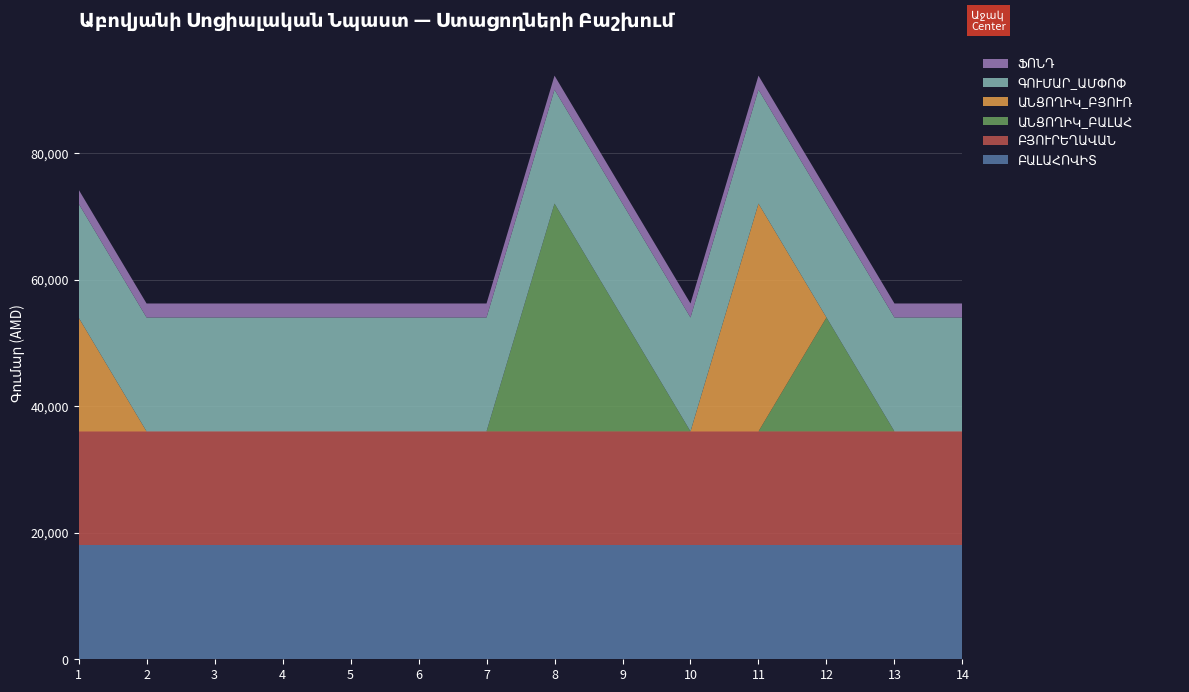

Reading left to right, what are all the values shown in this chart?

ԲԱԼԱՀՈՎԻՏ: 1=18000	2=18000	3=18000	4=18000	5=18000	6=18000	7=18000	8=18000	9=18000	10=18000	11=18000	12=18000	13=18000	14=18000
ԲՅՈՒՐԵՂԱՎԱՆ: 1=18000	2=18000	3=18000	4=18000	5=18000	6=18000	7=18000	8=18000	9=18000	10=18000	11=18000	12=18000	13=18000	14=18000
ԱՆՑՈՂԻԿ_ԲԱԼԱՀ: 1=0	2=0	3=0	4=0	5=0	6=0	7=0	8=36000	9=18000	10=0	11=0	12=18000	13=0	14=0
ԱՆՑՈՂԻԿ_ԲՅՈՒՌ: 1=18000	2=0	3=0	4=0	5=0	6=0	7=0	8=0	9=0	10=0	11=36000	12=0	13=0	14=0
ԳՈՒՄԱՐ_ԱՄՓՈՓ: 1=18000	2=18000	3=18000	4=18000	5=18000	6=18000	7=18000	8=18000	9=18000	10=18000	11=18000	12=18000	13=18000	14=18000
ՖՈՆԴ: 1=2213	2=2213	3=2213	4=2213	5=2213	6=2213	7=2213	8=2213	9=2213	10=2213	11=2214	12=2214	13=2214	14=2214